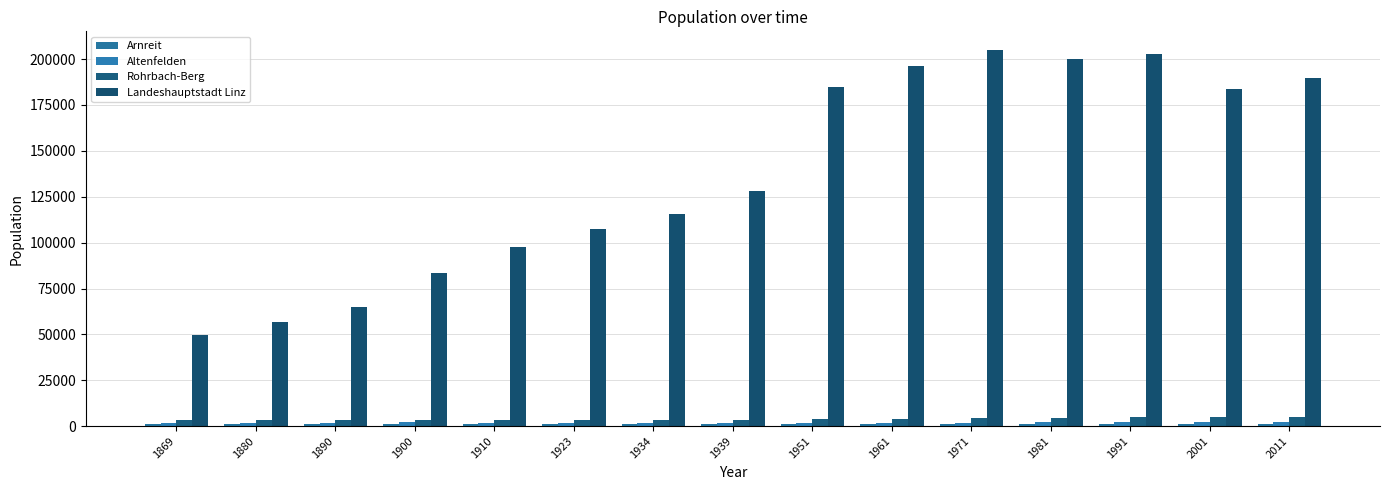

What is the value of the Arnreit bar at the 1st from the left?

1027